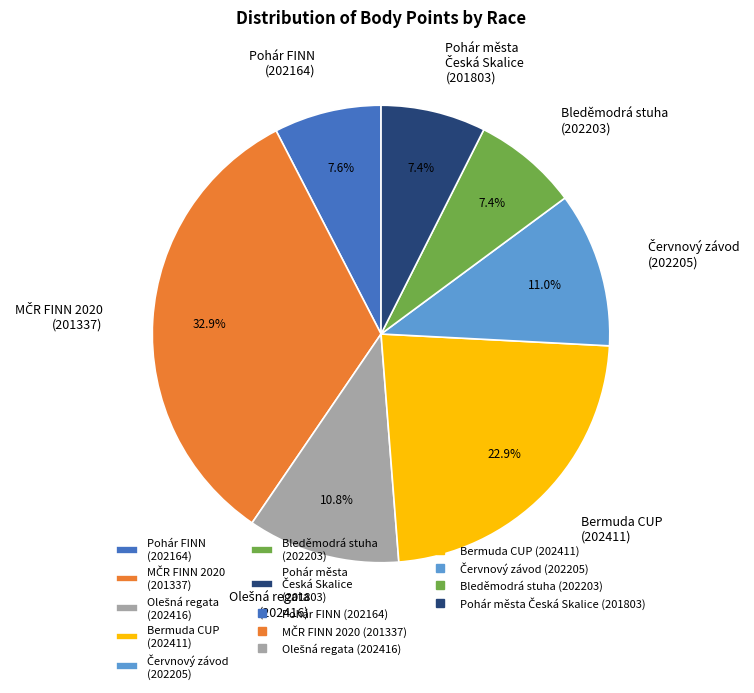

Does any single category account for the majority?

No